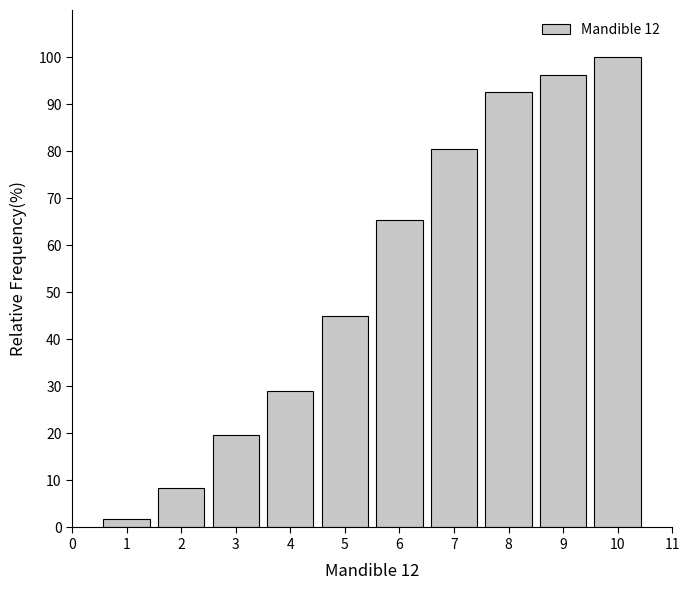

Reading left to right, what are all the values shown in this chart?

1.9	8.4	19.6	29.0	44.9	65.4	80.4	92.5	96.3	100.0